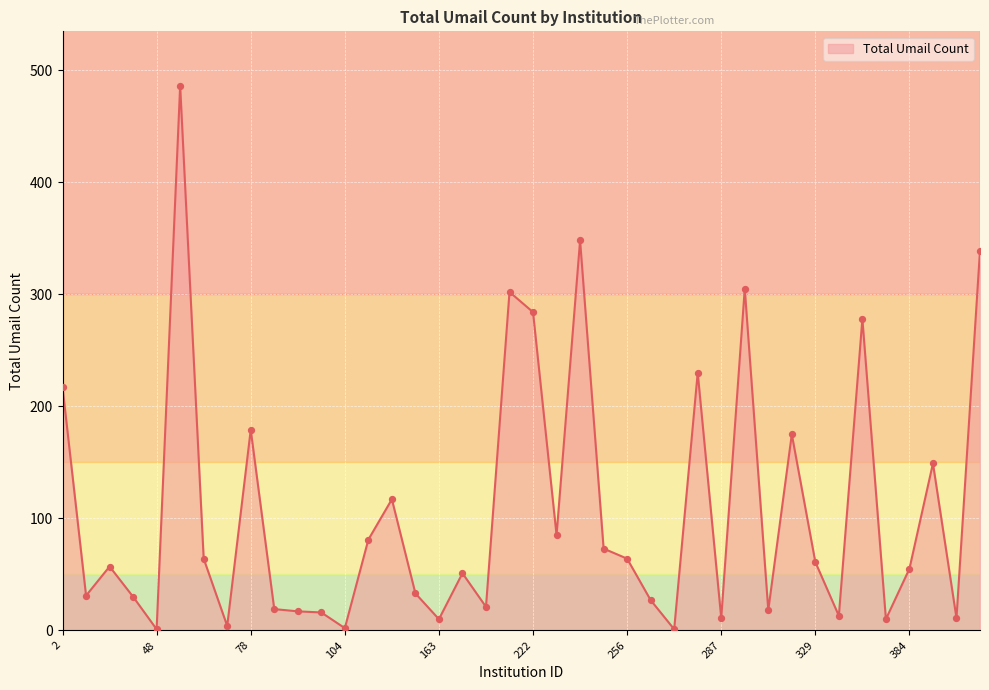

What is the maximum value shown in the chart?

486